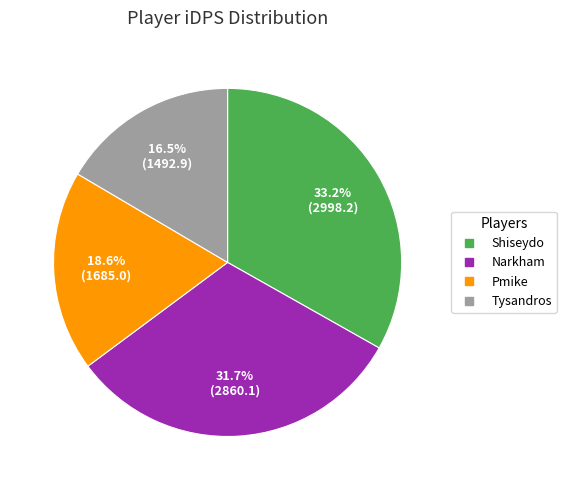

Is it true that Pmike is 19% of the pie?

True